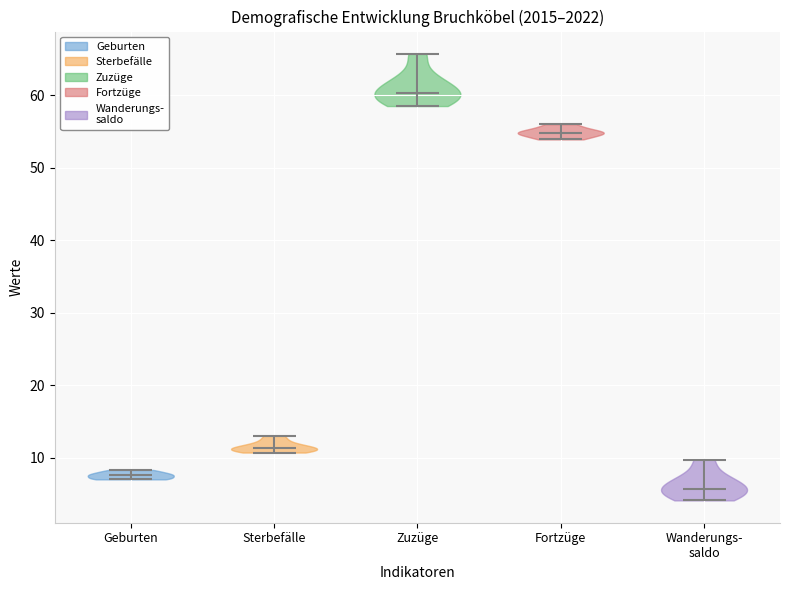

Reading left to right, read every violin against the y-axis: where its median line is, and the lowest and highest points it reaches. The values are not printed on the chart, so give them approximately, as read against the axis.

Geburten: median line 8, lowest point 7, highest point 8
Sterbefälle: median line 11, lowest point 11, highest point 13
Zuzüge: median line 60, lowest point 59, highest point 66
Fortzüge: median line 55, lowest point 54, highest point 56
Wanderungs- saldo: median line 6, lowest point 4, highest point 10